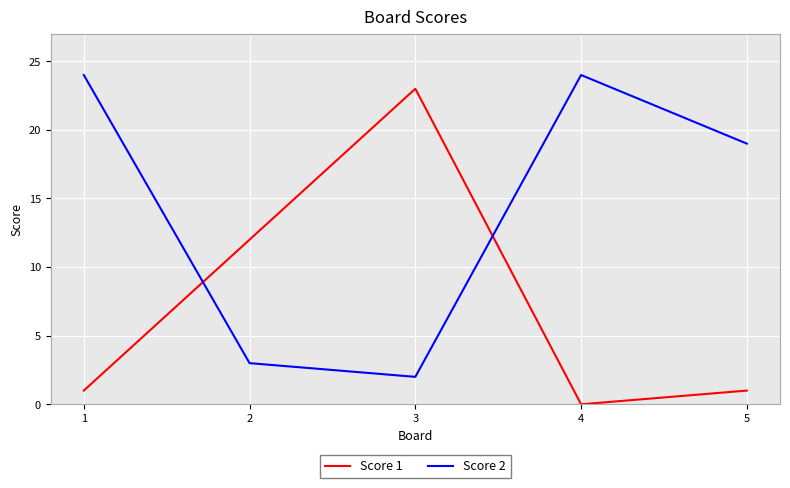

List the series in order of their peak value, highest first.

Score 2, Score 1